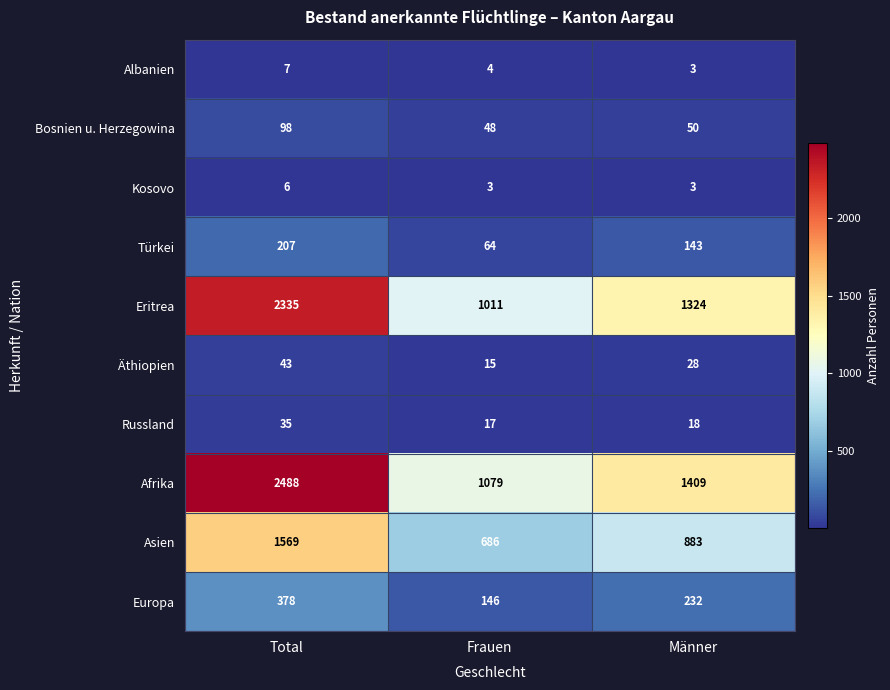

What is the lowest value of the Europa series?

146